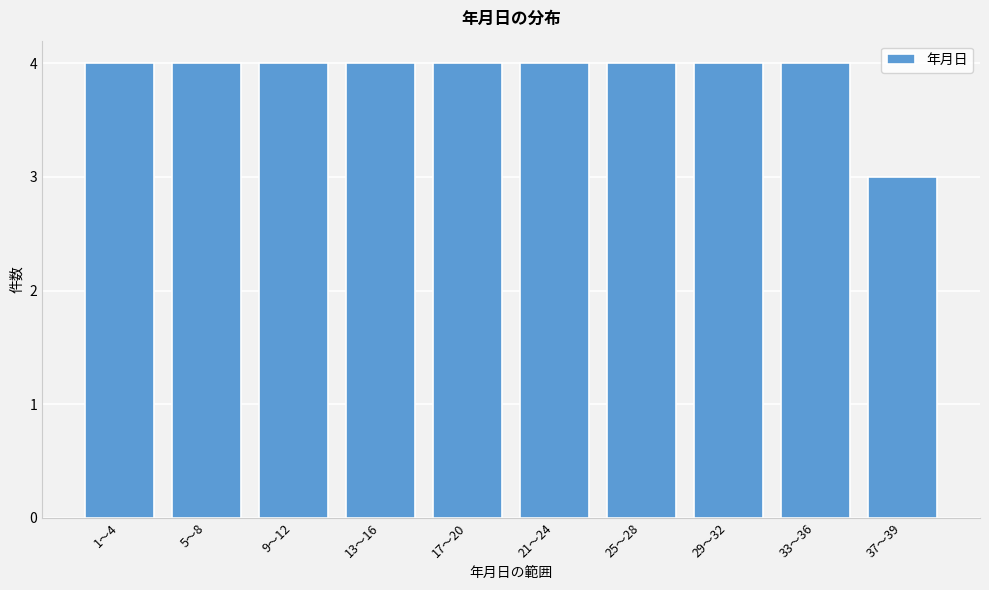

Reading left to right, list all the values displayed in this chart.

4	4	4	4	4	4	4	4	4	3